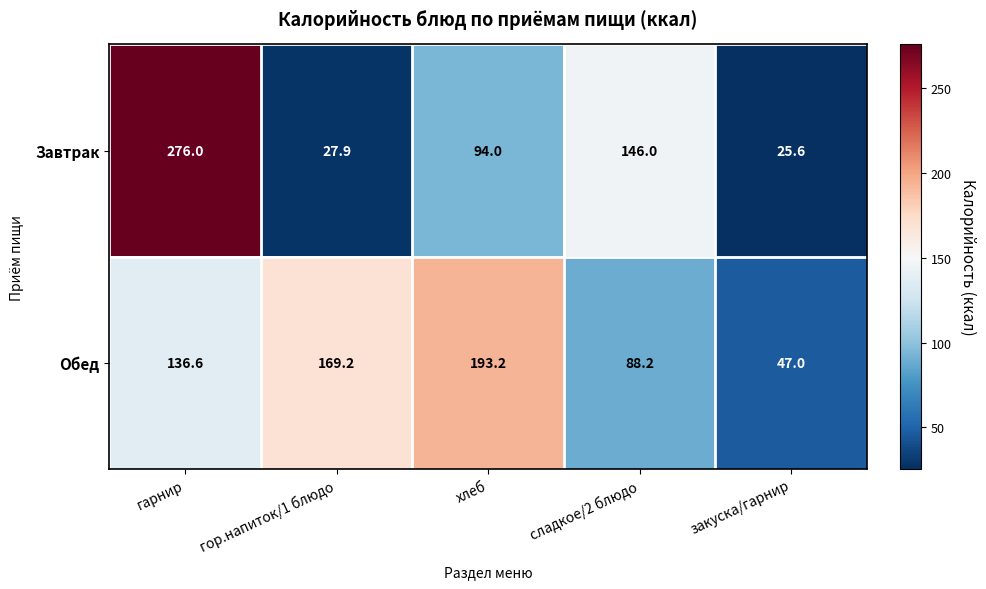

What is the minimum value shown in the chart?

25.6